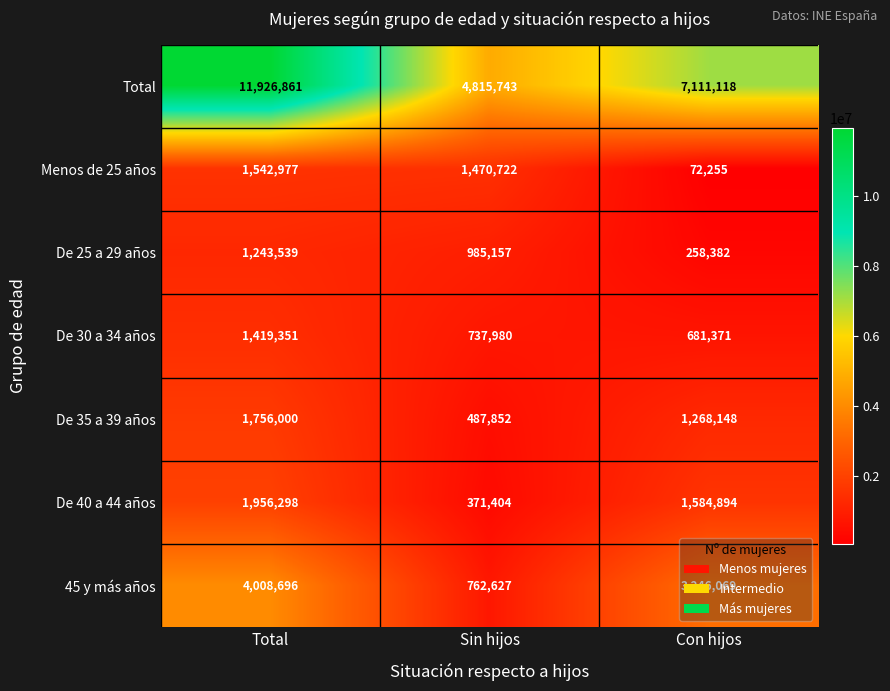

Where does the De 40 a 44 años series first go above 1584894?

Total